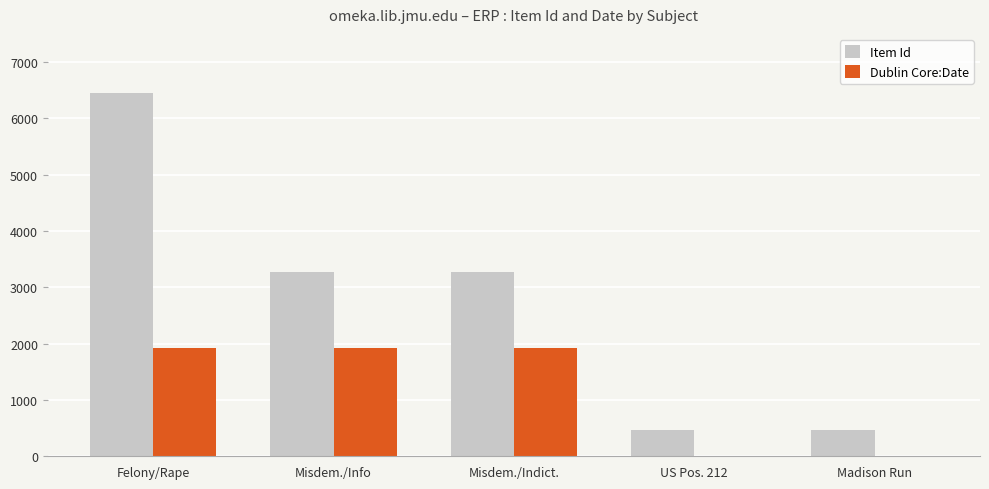

Is it true that Dublin Core:Date equals -934 at US Pos. 212?

False